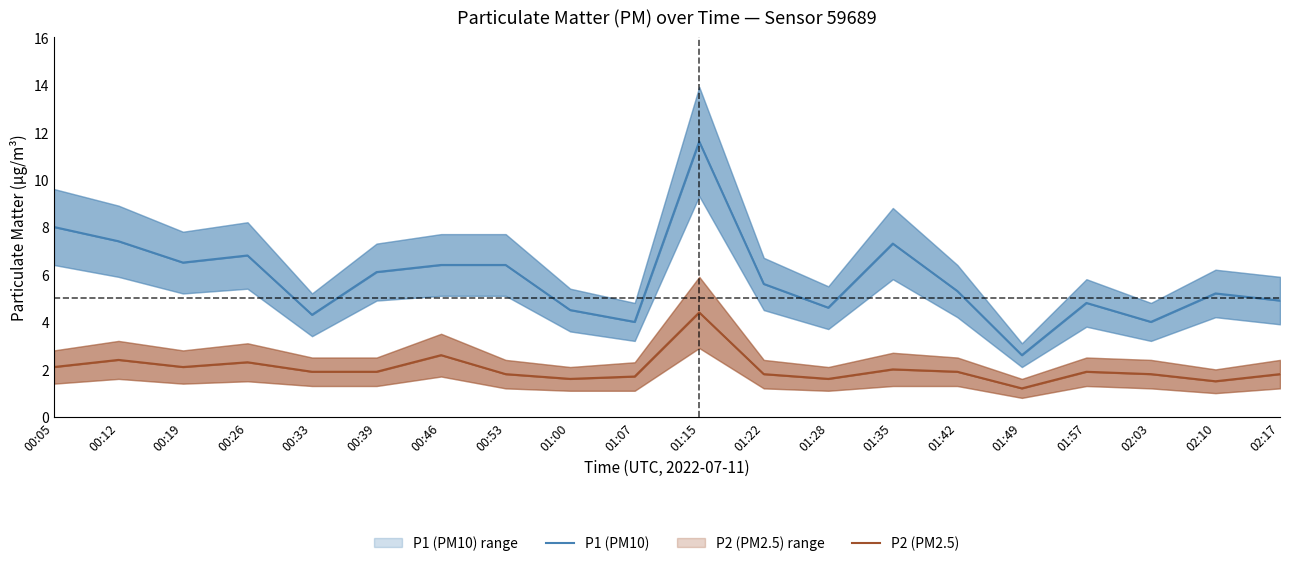

List the labels in order of P1 (PM10) value, largest first.

01:15, 00:05, 00:12, 01:35, 00:26, 00:19, 00:46, 00:53, 00:39, 01:22, 01:42, 02:10, 02:17, 01:57, 01:28, 01:00, 00:33, 01:07, 02:03, 01:49